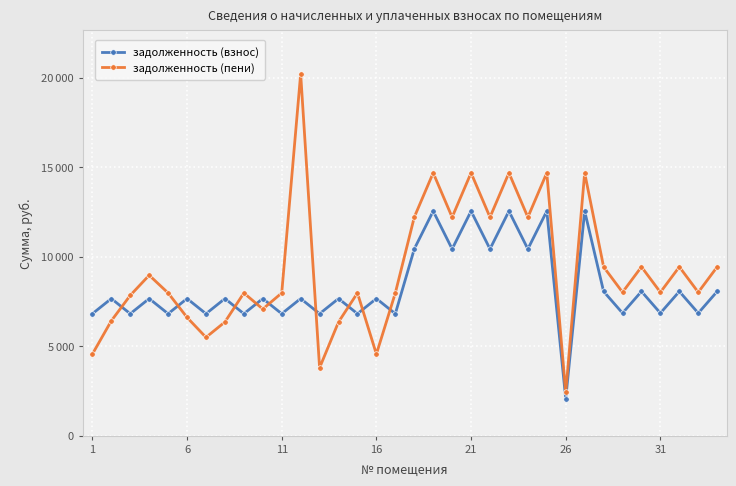

Which series has the largest range (max minus min)?

задолженность (пени)